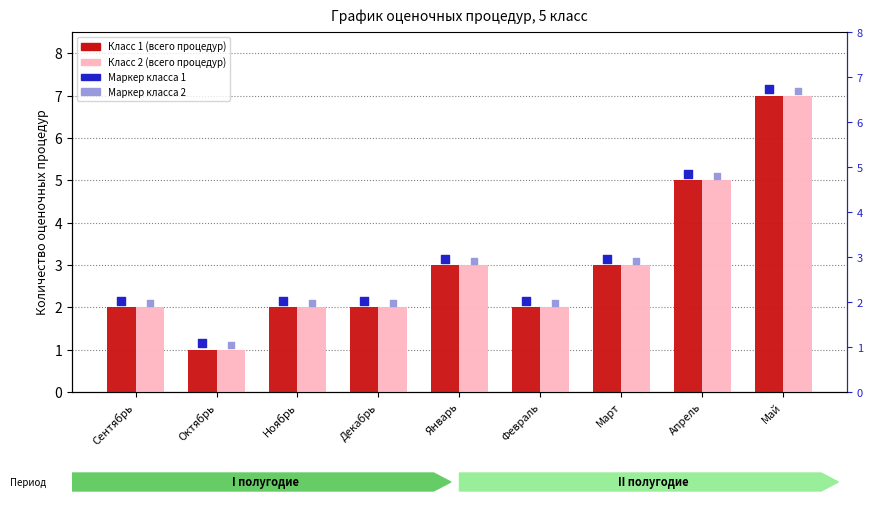

Which series contains the lowest Y value?

Класс 1 (кол-во процедур)